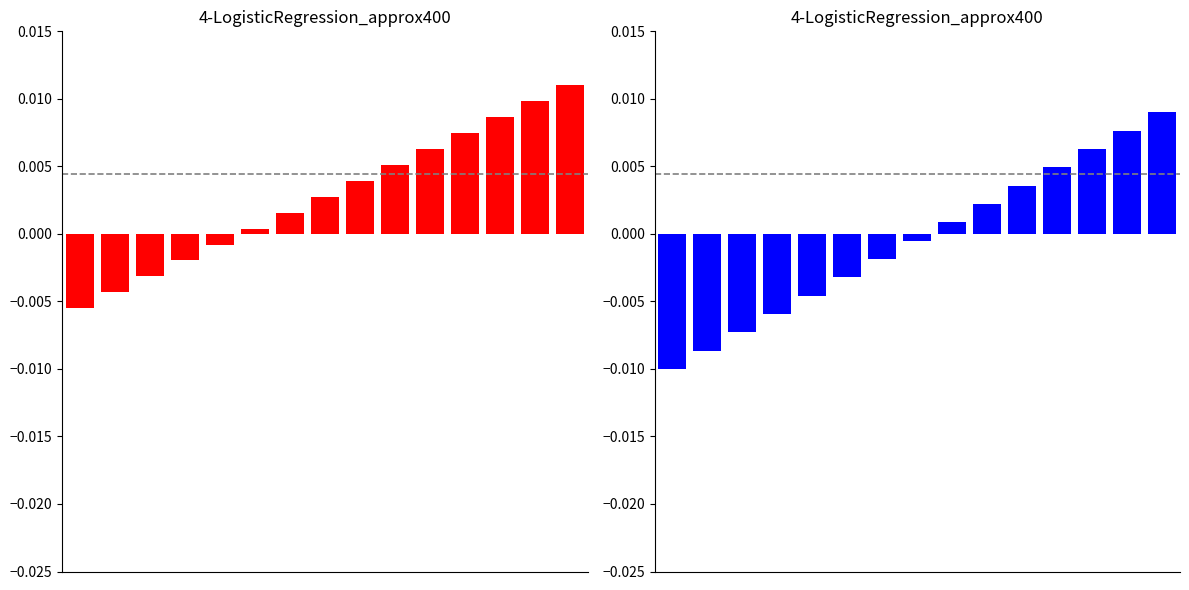

Which has a higher value, 12 or 0?

12